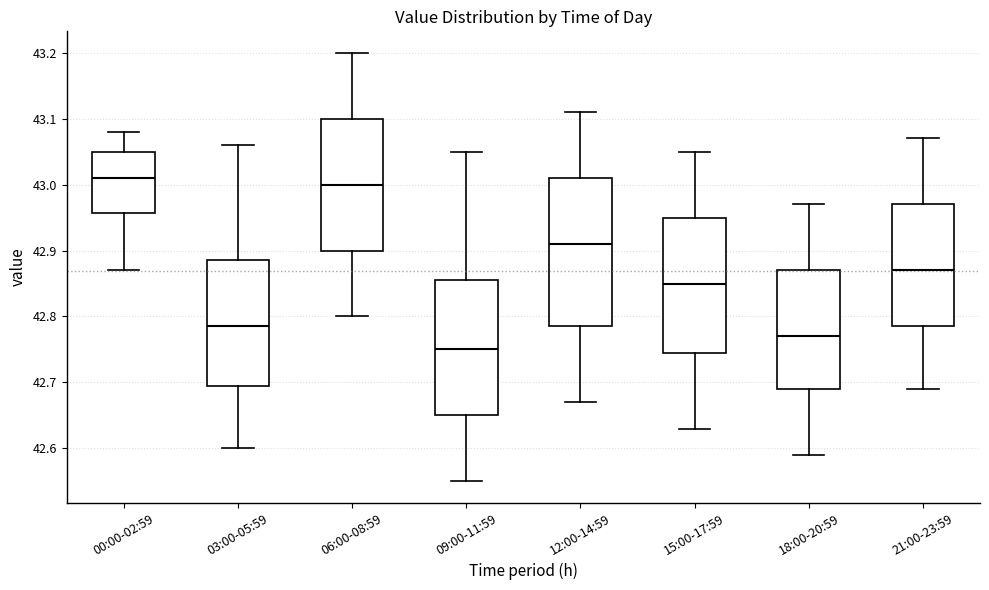

Reading left to right, read every box against the y-axis: the position of its median line, the range the box covers, and the ends of its whiskers. The values are not printed on the chart, so give them approximately, as read against the axis.

00:00-02:59: median 43.01, box 42.96 to 43.05, whiskers 42.87 to 43.08
03:00-05:59: median 42.79, box 42.70 to 42.89, whiskers 42.60 to 43.06
06:00-08:59: median 43.00, box 42.90 to 43.10, whiskers 42.80 to 43.20
09:00-11:59: median 42.75, box 42.65 to 42.86, whiskers 42.55 to 43.05
12:00-14:59: median 42.91, box 42.79 to 43.01, whiskers 42.67 to 43.11
15:00-17:59: median 42.85, box 42.75 to 42.95, whiskers 42.63 to 43.05
18:00-20:59: median 42.77, box 42.69 to 42.87, whiskers 42.59 to 42.97
21:00-23:59: median 42.87, box 42.79 to 42.97, whiskers 42.69 to 43.07